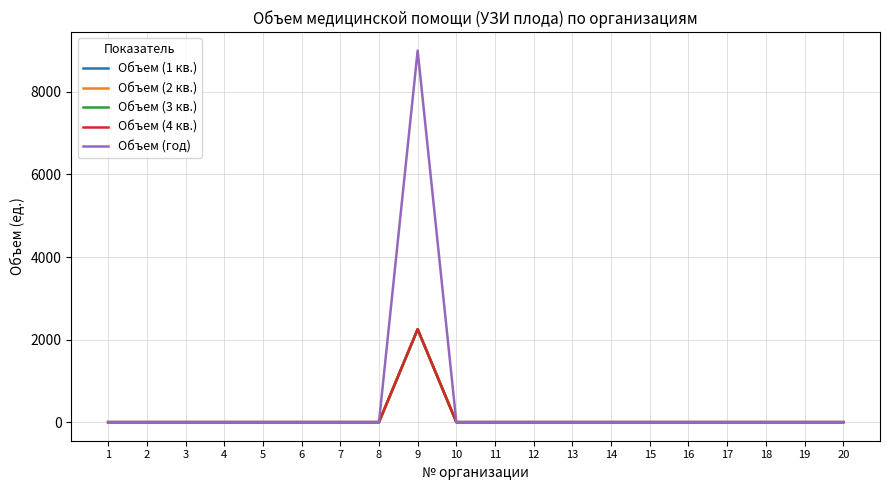

Which label corresponds to the largest value in the chart?

9